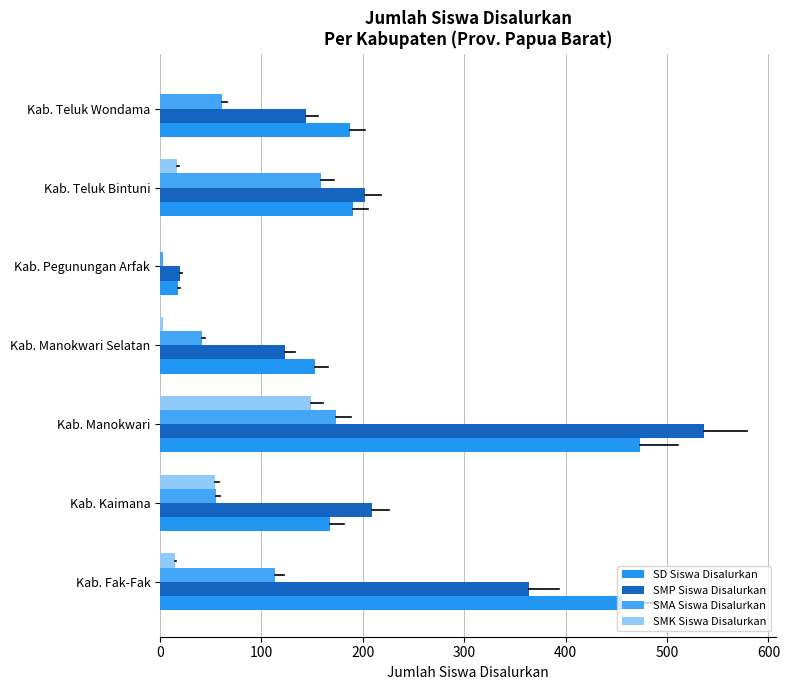

List the series in order of their peak value, lowest first.

SMK Siswa Disalurkan, SMA Siswa Disalurkan, SD Siswa Disalurkan, SMP Siswa Disalurkan